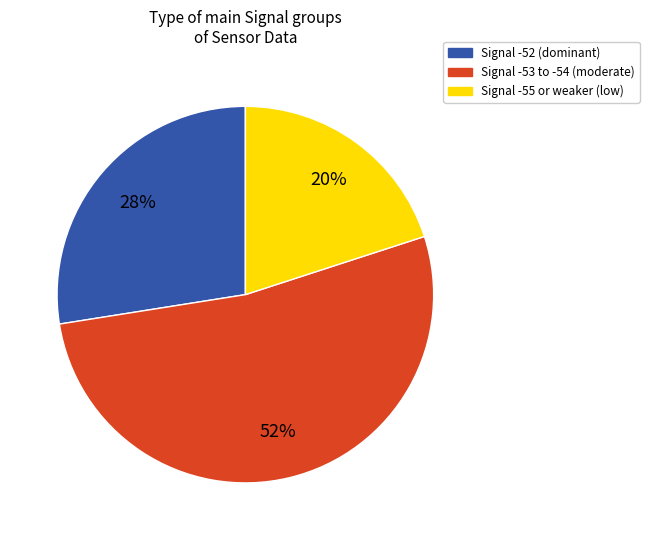

To the nearest percent, what is the difference between the largest and smallest slice percentages?

32%